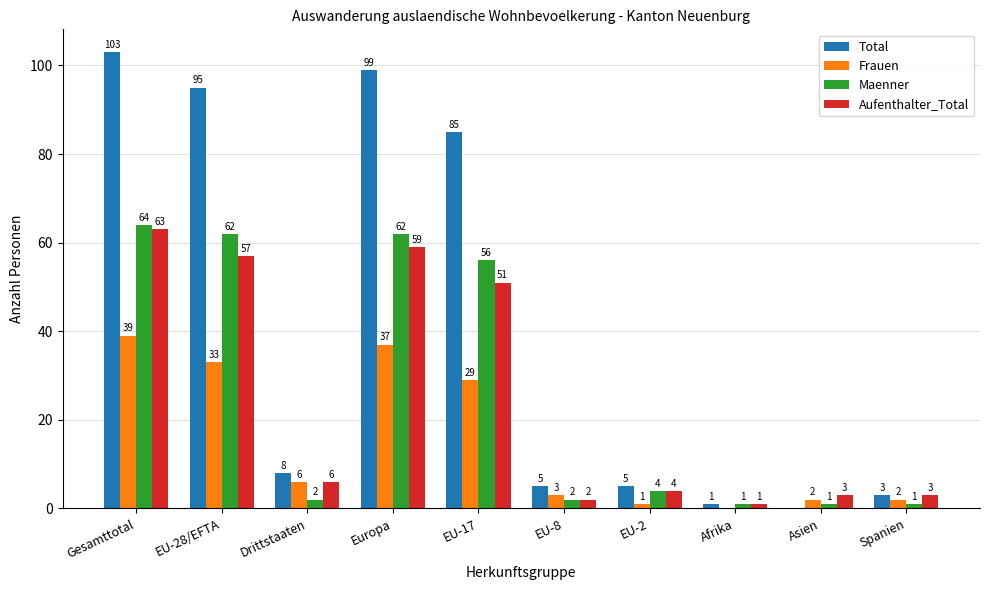

What are all the series names shown in the legend?

Total, Frauen, Maenner, Aufenthalter_Total